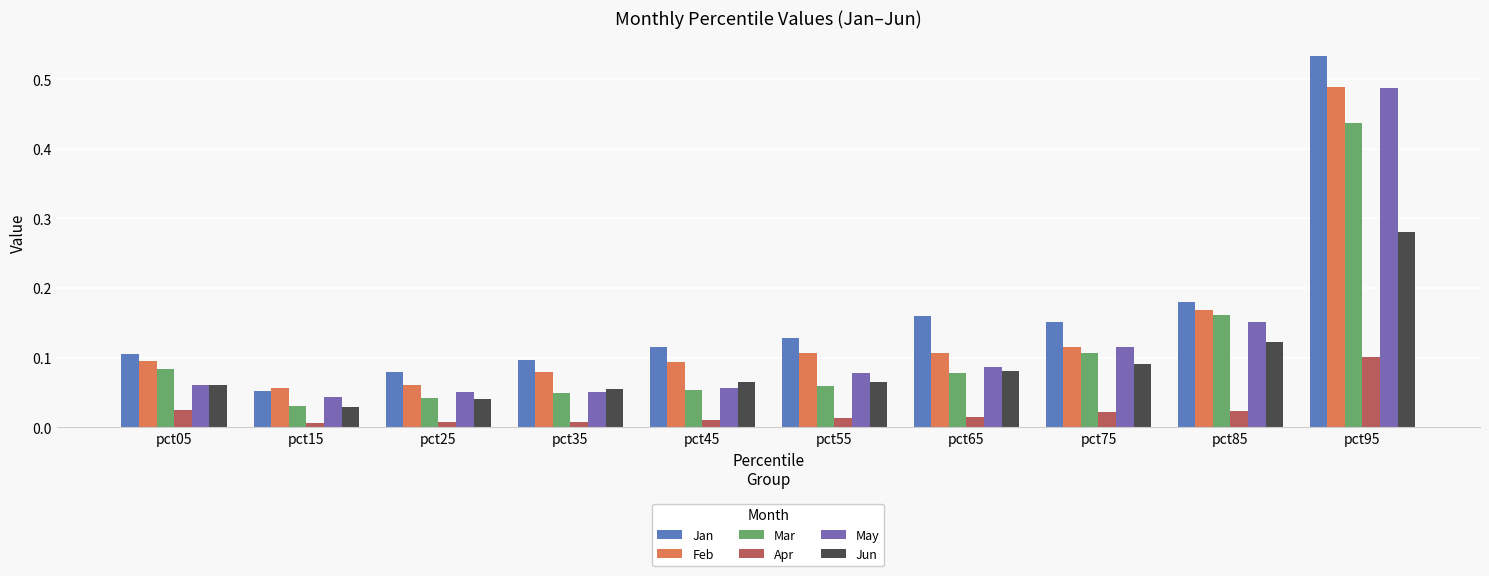

Reading left to right, what are all the values shown in this chart?

Jan: pct05=0.1	pct15=0.1	pct25=0.1	pct35=0.1	pct45=0.1	pct55=0.1	pct65=0.2	pct75=0.2	pct85=0.2	pct95=0.5
Feb: pct05=0.1	pct15=0.1	pct25=0.1	pct35=0.1	pct45=0.1	pct55=0.1	pct65=0.1	pct75=0.1	pct85=0.2	pct95=0.5
Mar: pct05=0.1	pct15=0.0	pct25=0.0	pct35=0.0	pct45=0.1	pct55=0.1	pct65=0.1	pct75=0.1	pct85=0.2	pct95=0.4
Apr: pct05=0.0	pct15=0.0	pct25=0.0	pct35=0.0	pct45=0.0	pct55=0.0	pct65=0.0	pct75=0.0	pct85=0.0	pct95=0.1
May: pct05=0.1	pct15=0.0	pct25=0.1	pct35=0.1	pct45=0.1	pct55=0.1	pct65=0.1	pct75=0.1	pct85=0.2	pct95=0.5
Jun: pct05=0.1	pct15=0.0	pct25=0.0	pct35=0.1	pct45=0.1	pct55=0.1	pct65=0.1	pct75=0.1	pct85=0.1	pct95=0.3